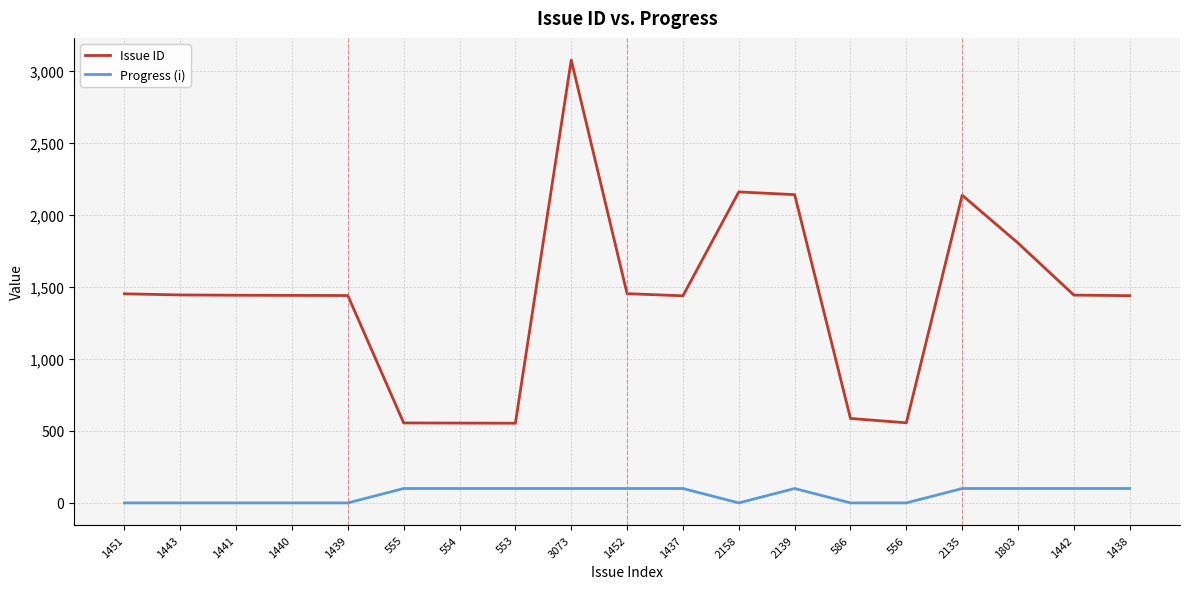

True or false: Issue ID and Progress (i) cross at least once.

False